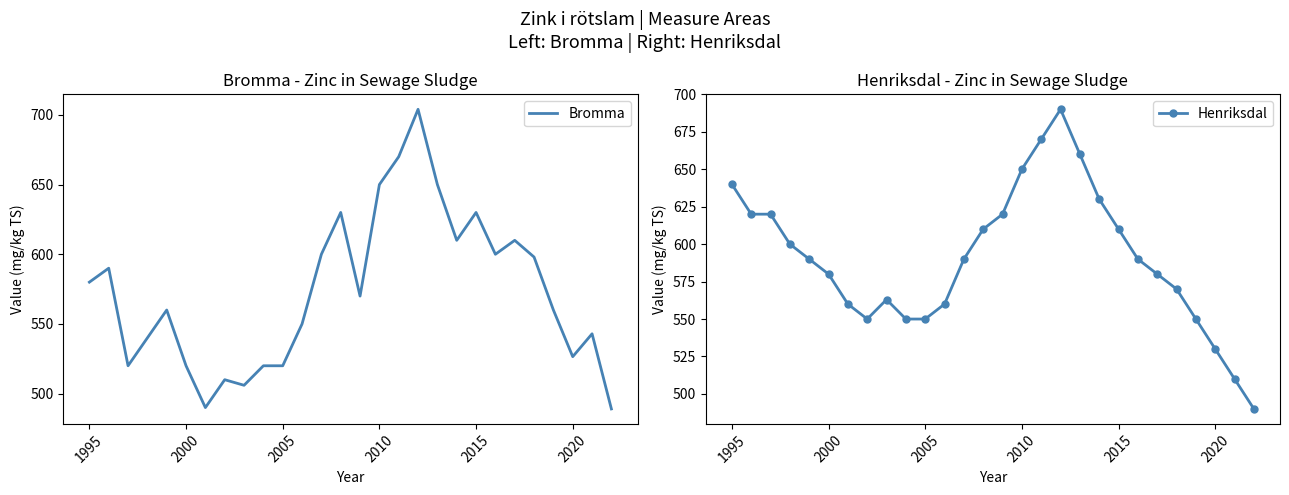

What is the highest value of the Bromma series?

704.0